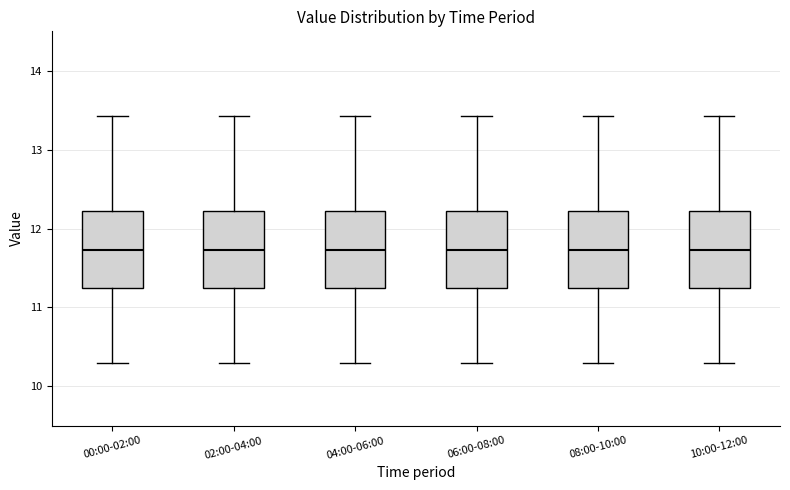

Where is the upper edge of the box for 04:00-06:00 on the y-axis? The values are not printed on the chart, so give them approximately, as read against the axis.

12.2